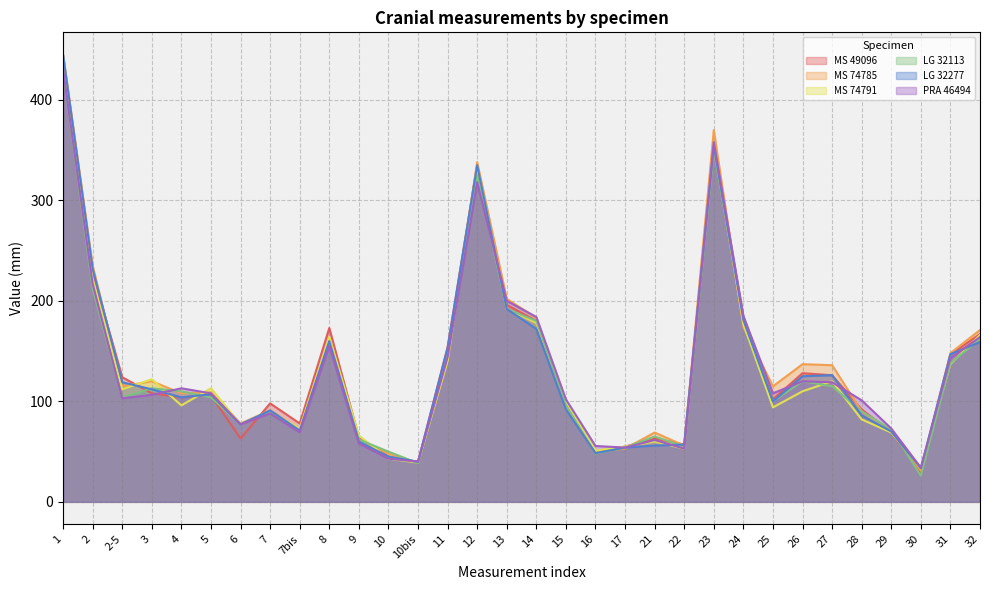

Where do PRA 46494 and MS 74785 first cross each other?

3 and 4